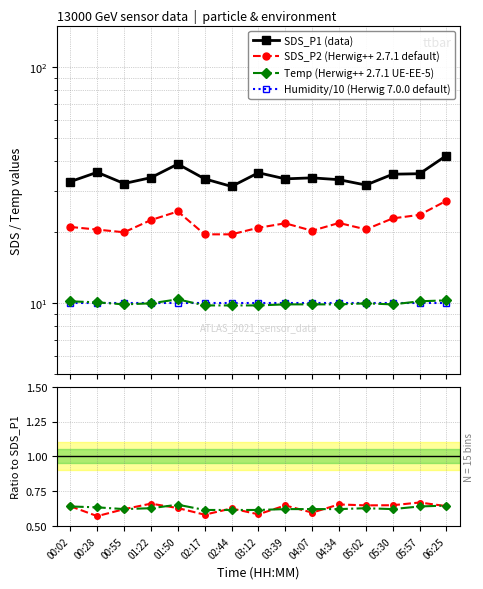

What is the approximate value of Temp ratio at 00:02?

0.6